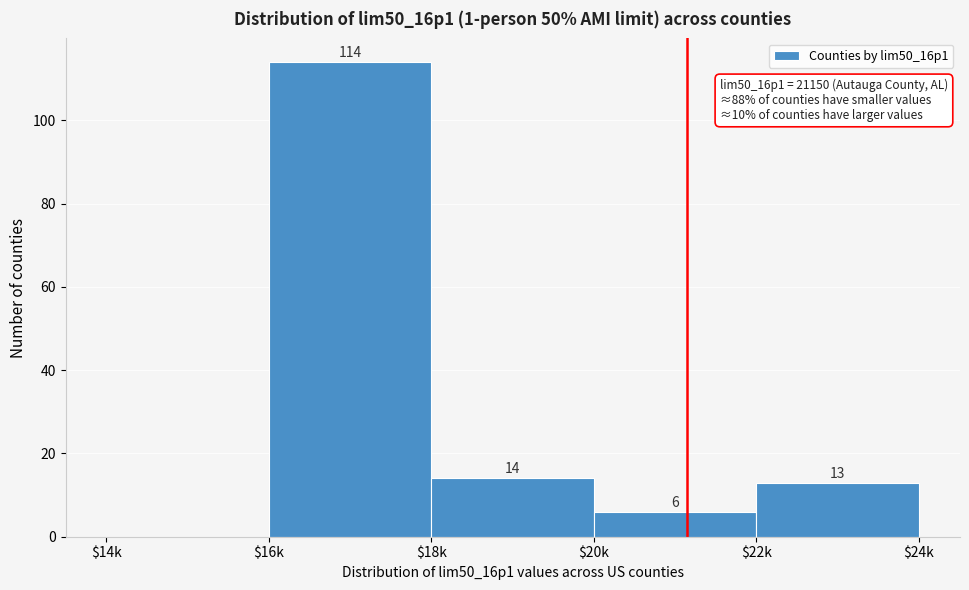

Which category has the highest value across all series?

$16k